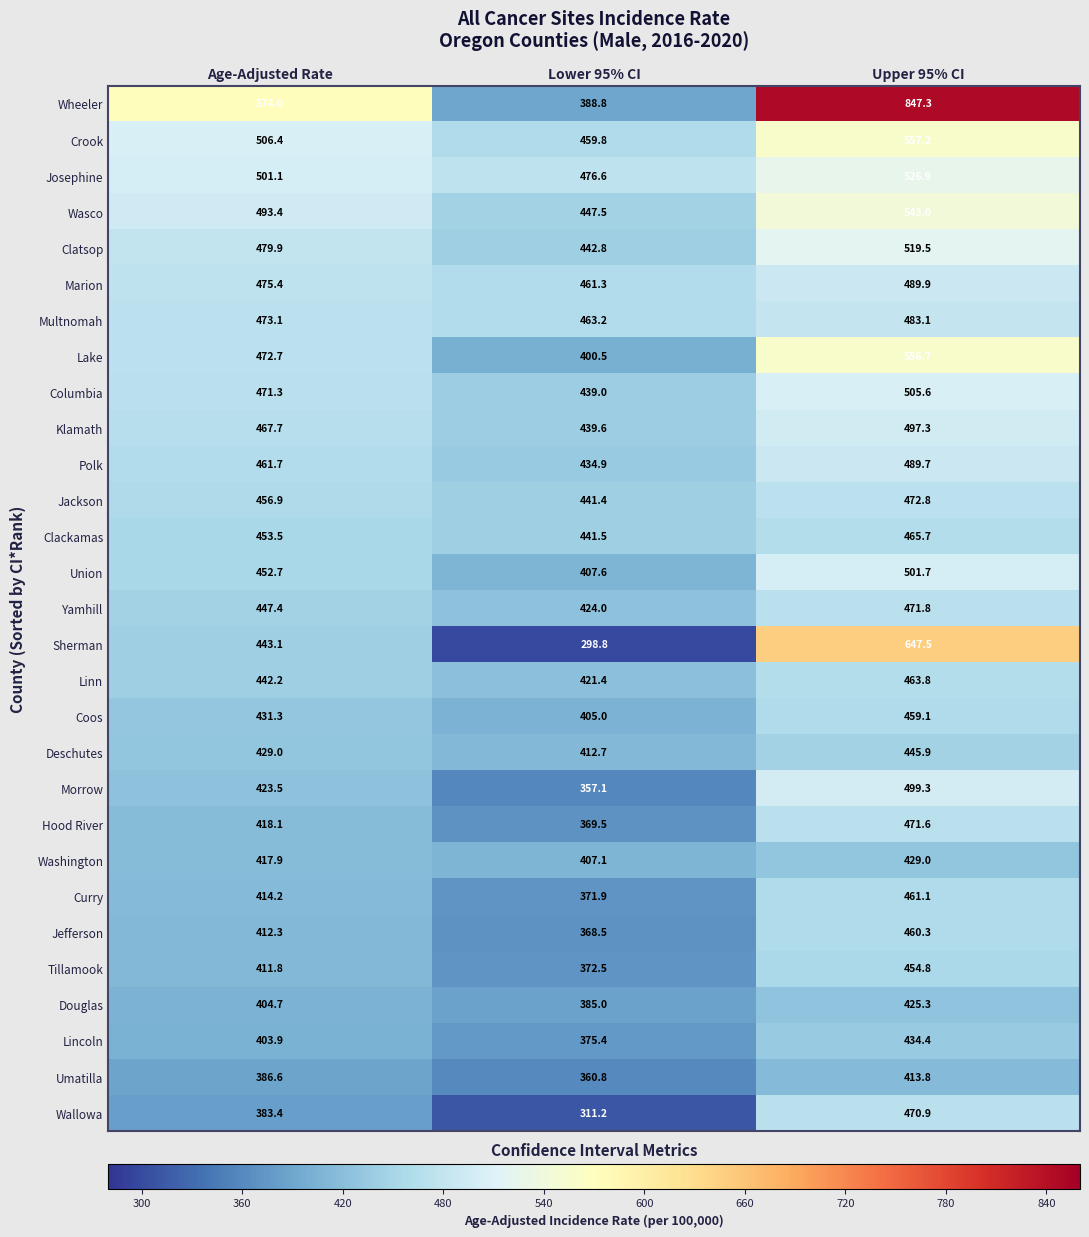

True or false: Lincoln has a value of 434.4 at Upper 95% CI.

True